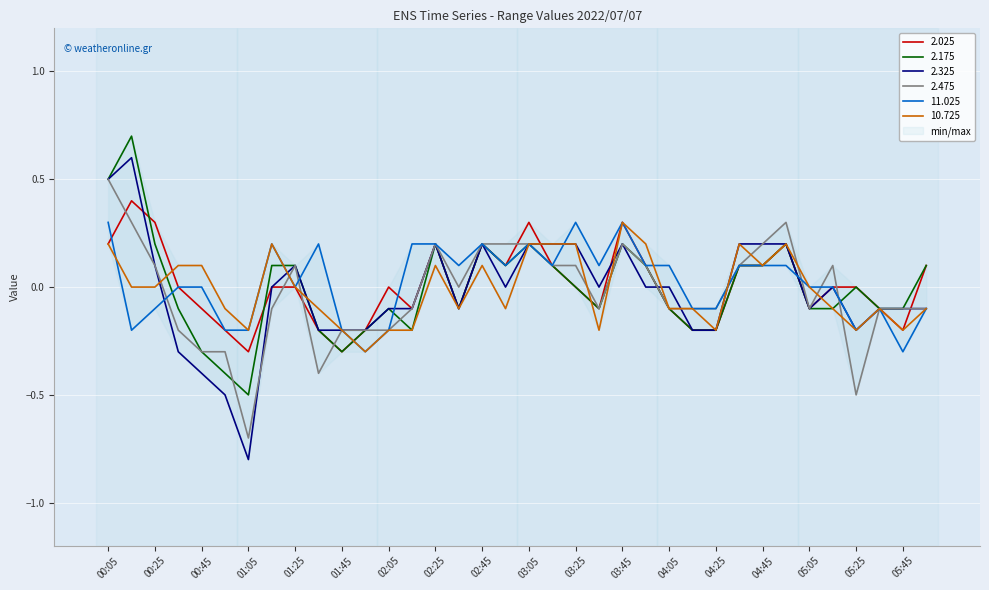

What is the difference between the highest and lowest values at 03:35?

0.3